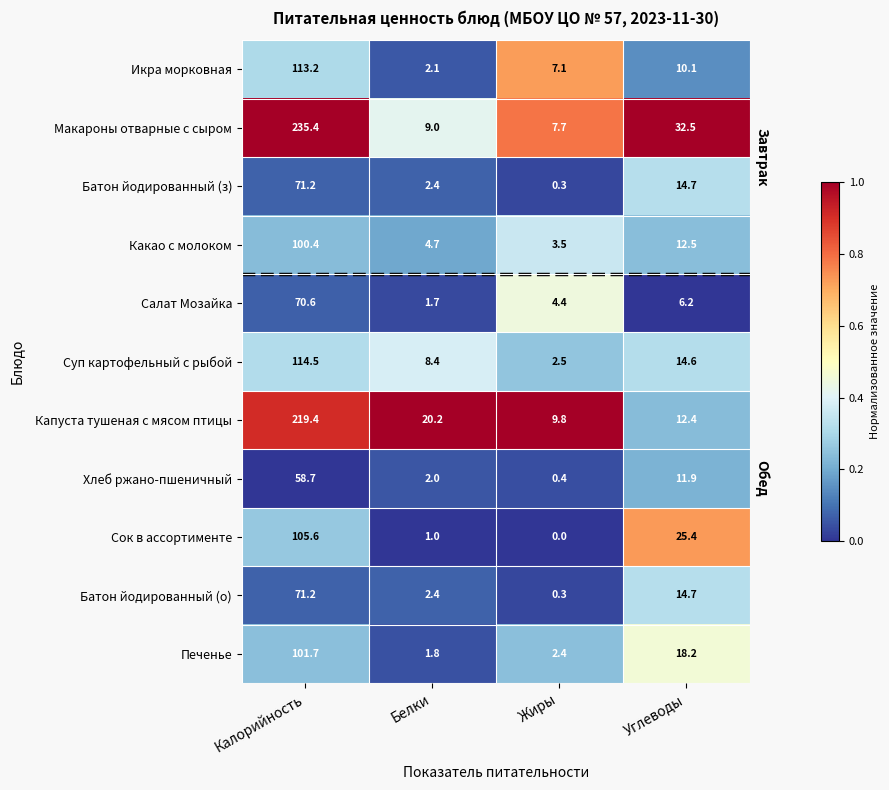

Which series has the largest total across all categories?

Макароны отварные с сыром